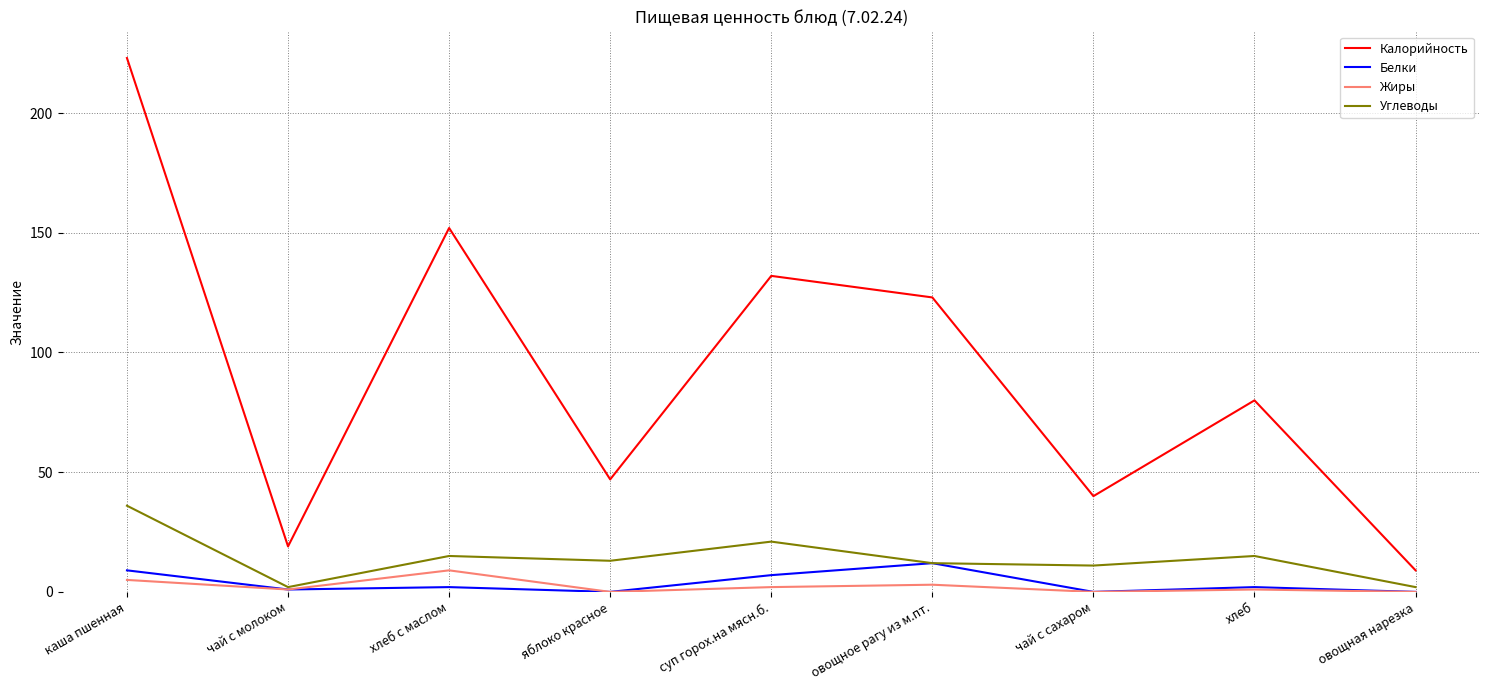

Where is the first local minimum for Калорийность?

чай с молоком